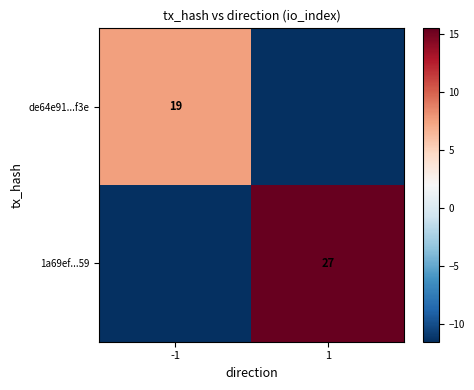

Which has a higher value, 1 or -1?

-1